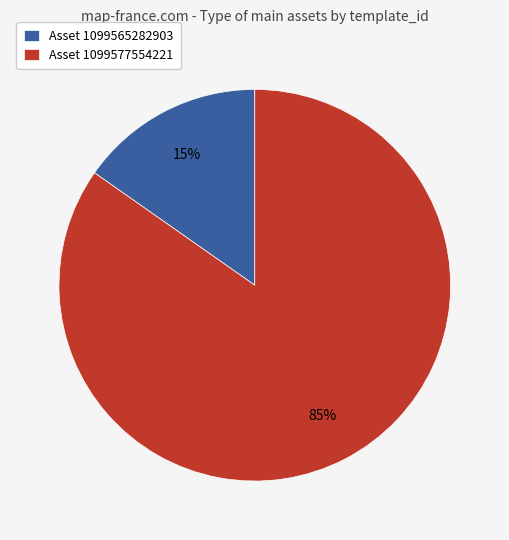

Which category has the biggest portion of the pie?

Asset 1099577554221